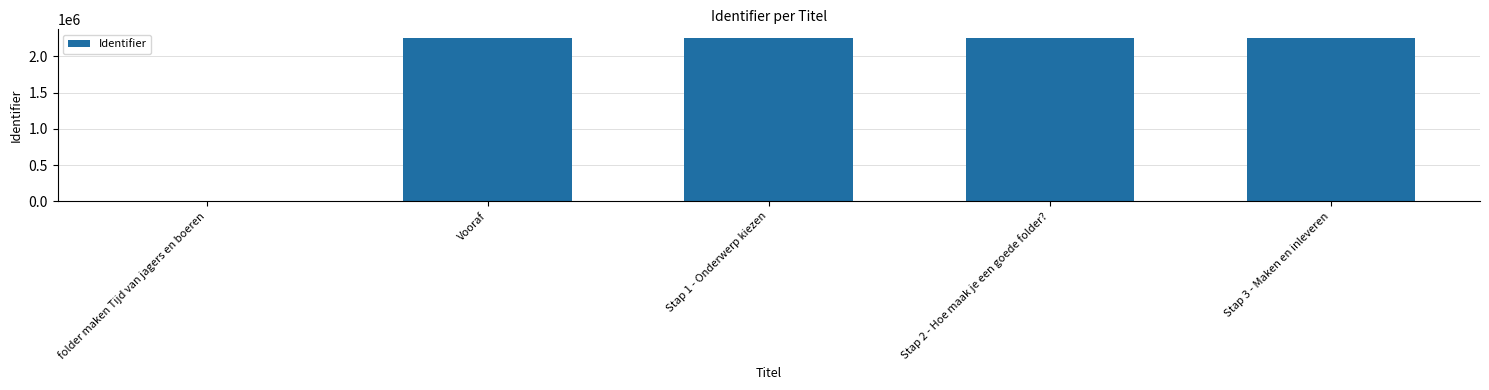

Does the chart contain stacked bars?

No